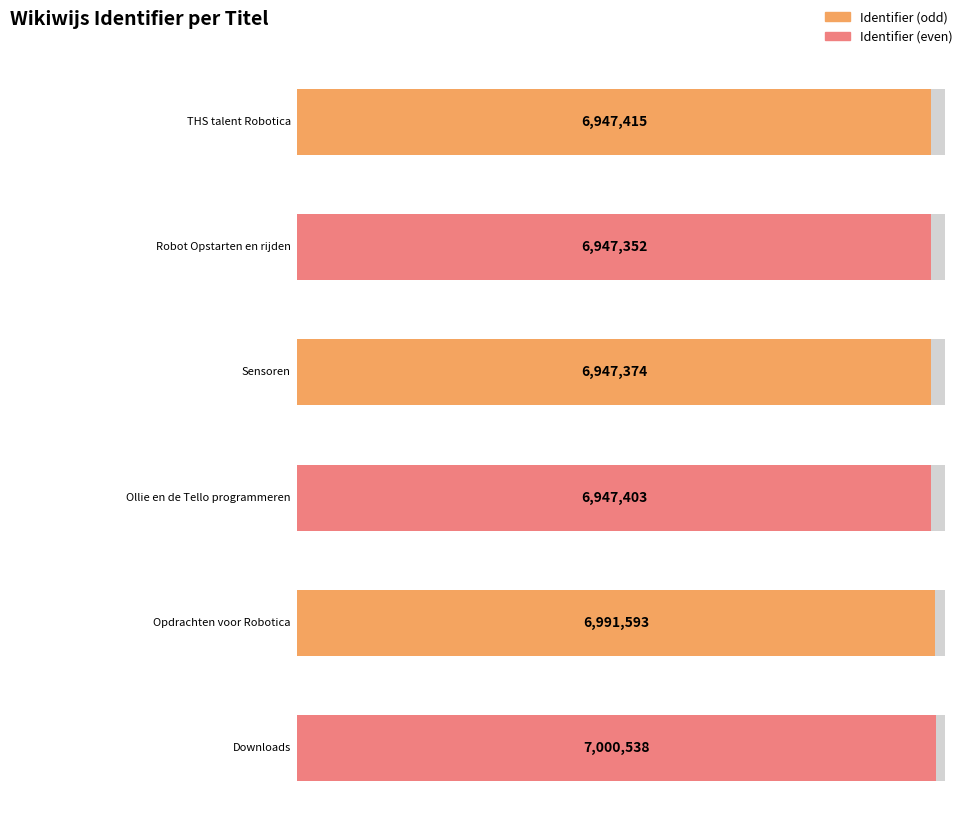

What is the difference between the maximum and minimum values?

53186